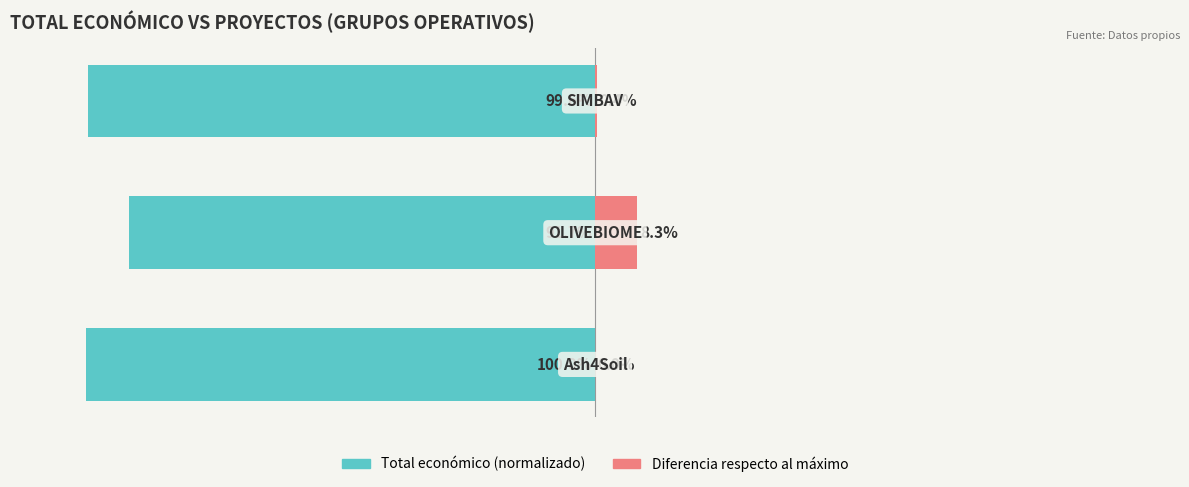

Reading left to right, extract all data points from this chart.

Total económico (izq.): 0=-100.0	1=-91.7	2=-99.6
Diferencia respecto al máximo (der.): 0=0.0	1=8.3	2=0.4